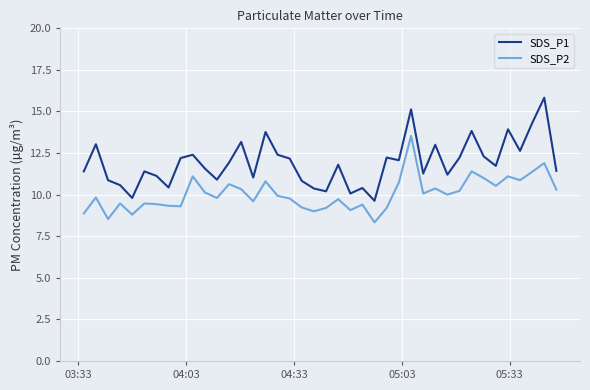

List the series in order of their peak value, lowest first.

SDS_P2, SDS_P1